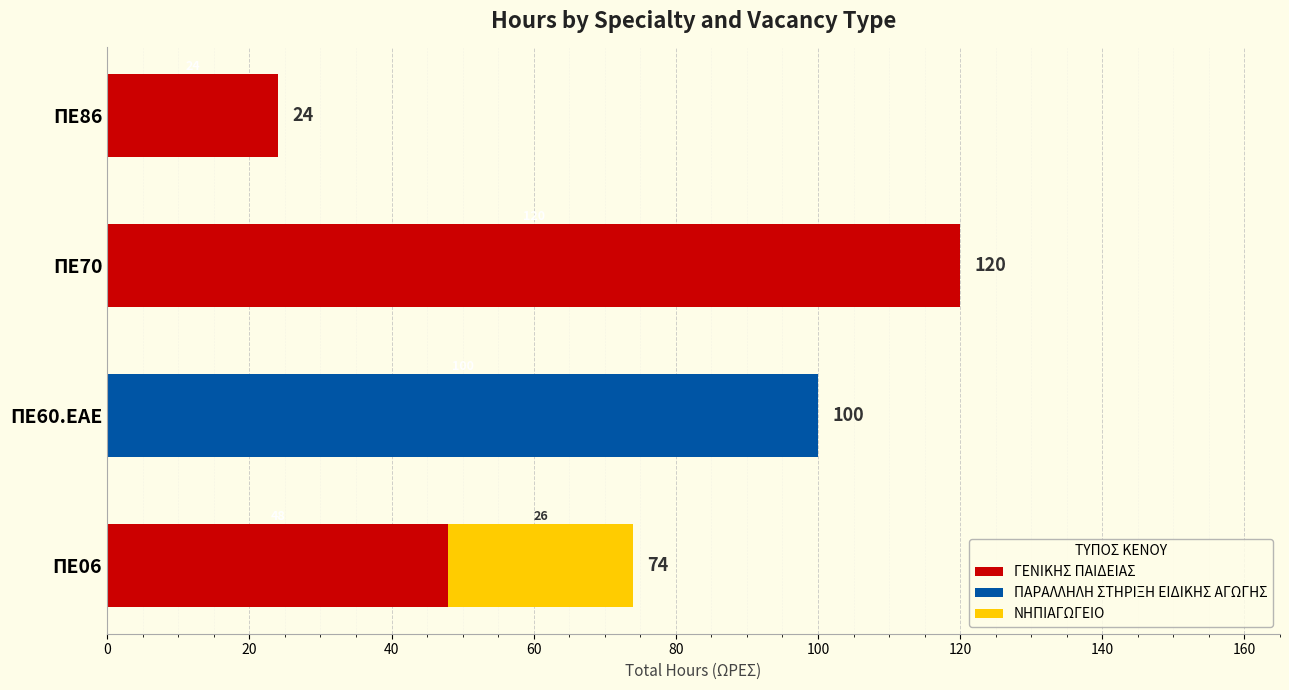

At which category is the sum across all series the highest?

ΠΕ70